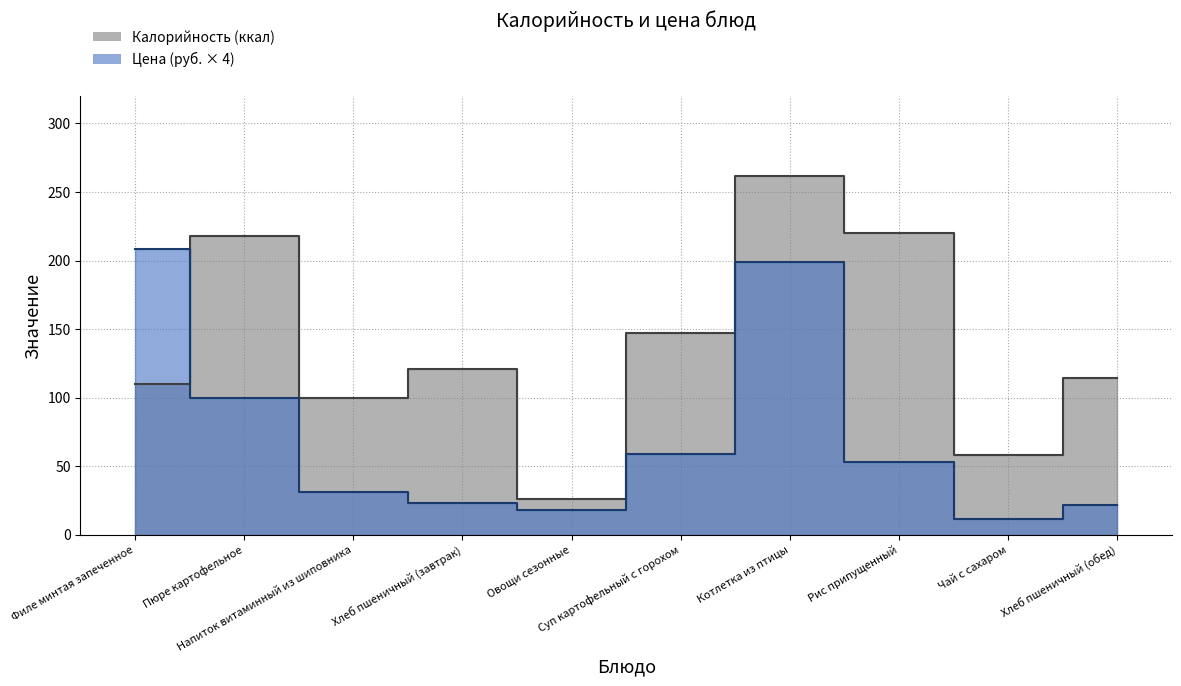

What is the lowest value of the Калорийность series?

26.0